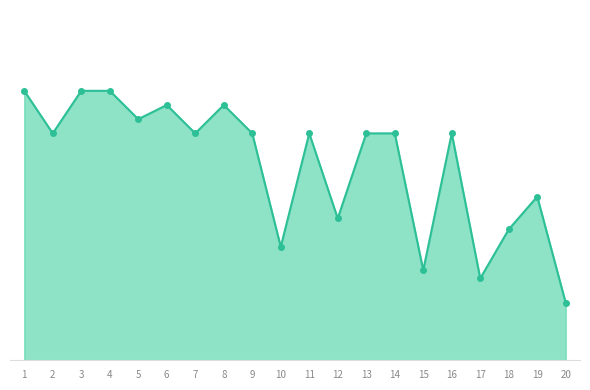

Rank the categories by value from lowest to highest.

20, 17, 15, 10, 18, 12, 19, 2, 7, 9, 11, 13, 14, 16, 5, 6, 8, 1, 3, 4